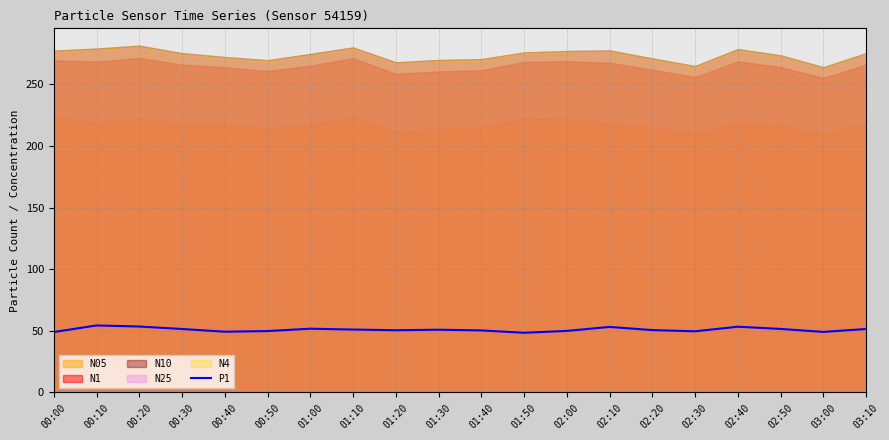

Is it true that P1 equals 34.1 at 02:20?

False